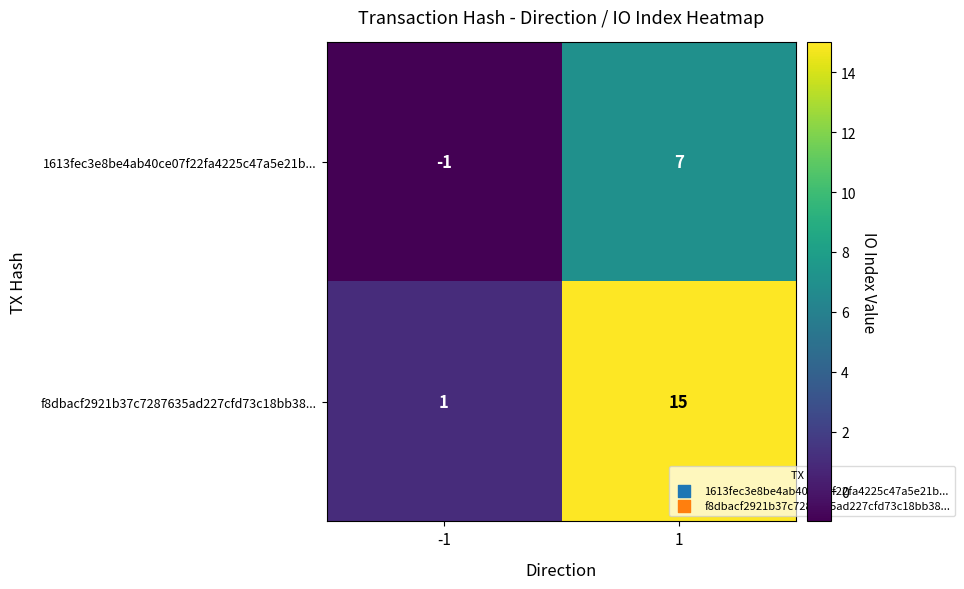

What is the total value across all series at 1?

22